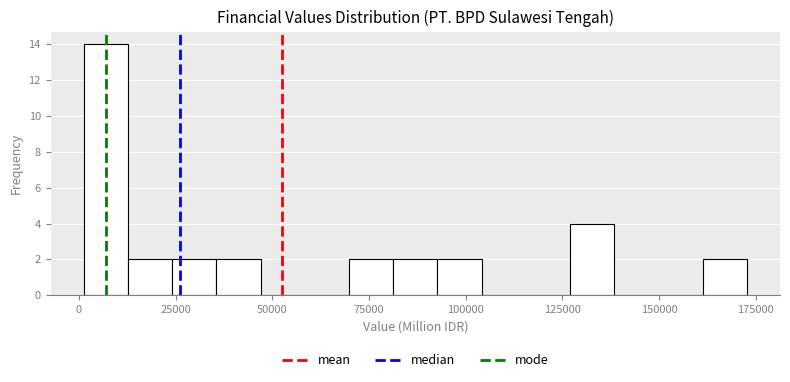

Around what value on the x-axis is the tallest bar? Give the approximate position of its centre, as read against the axis.

5000